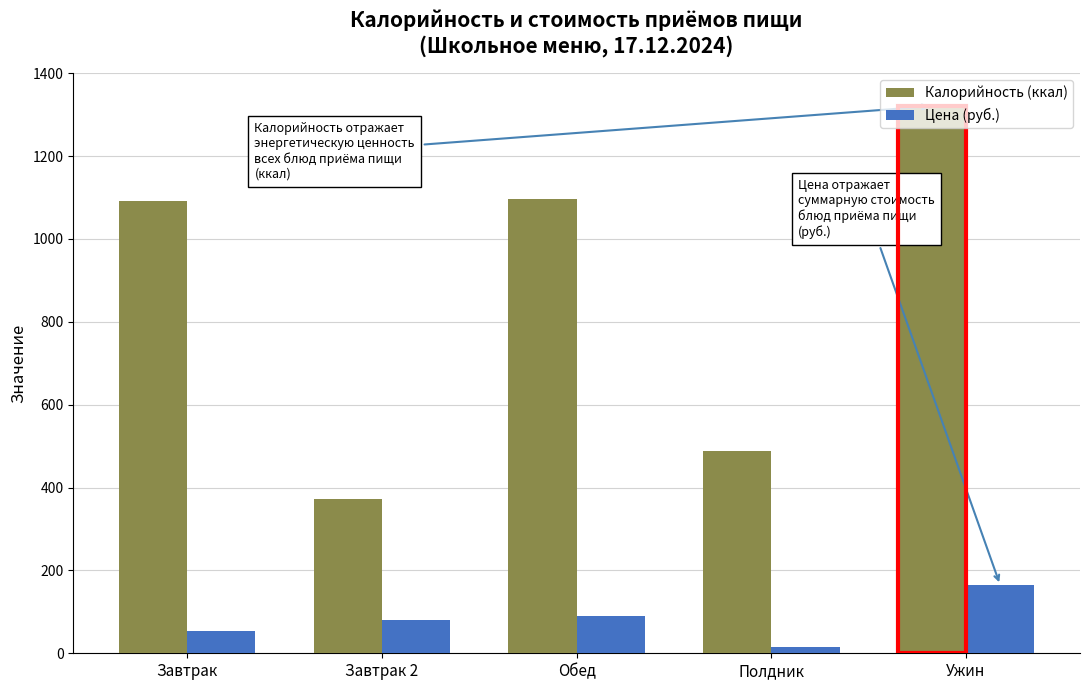

What is the sum of all Цена (руб.) values?

403.4